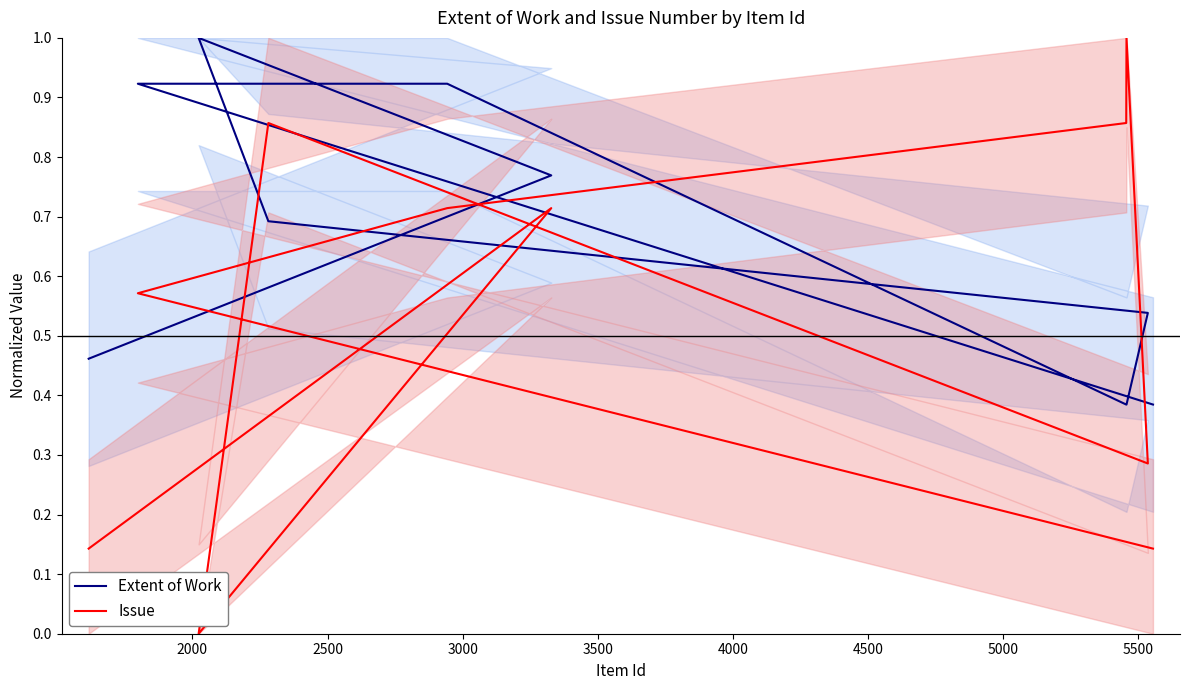

Which series has the largest range (max minus min)?

Issue